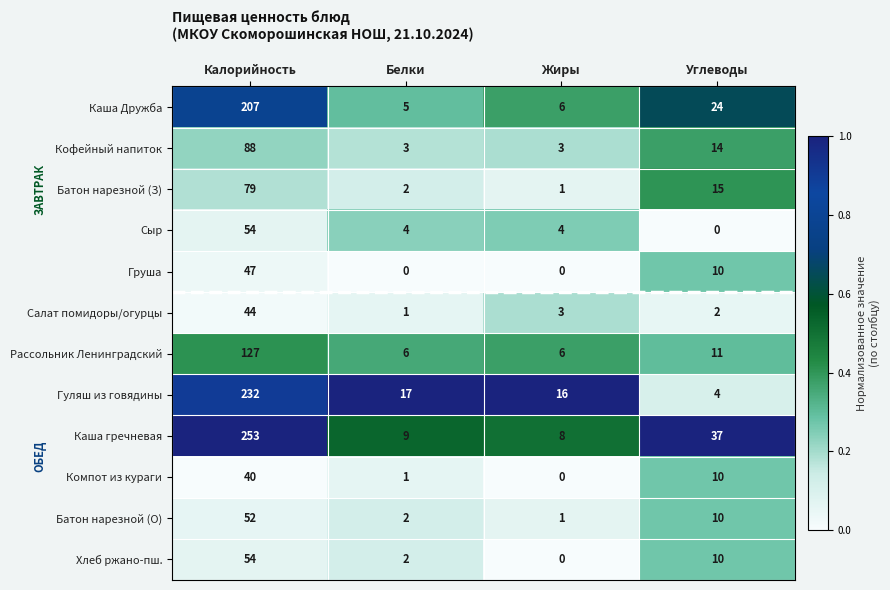

At which category is the sum across all series the highest?

Калорийность